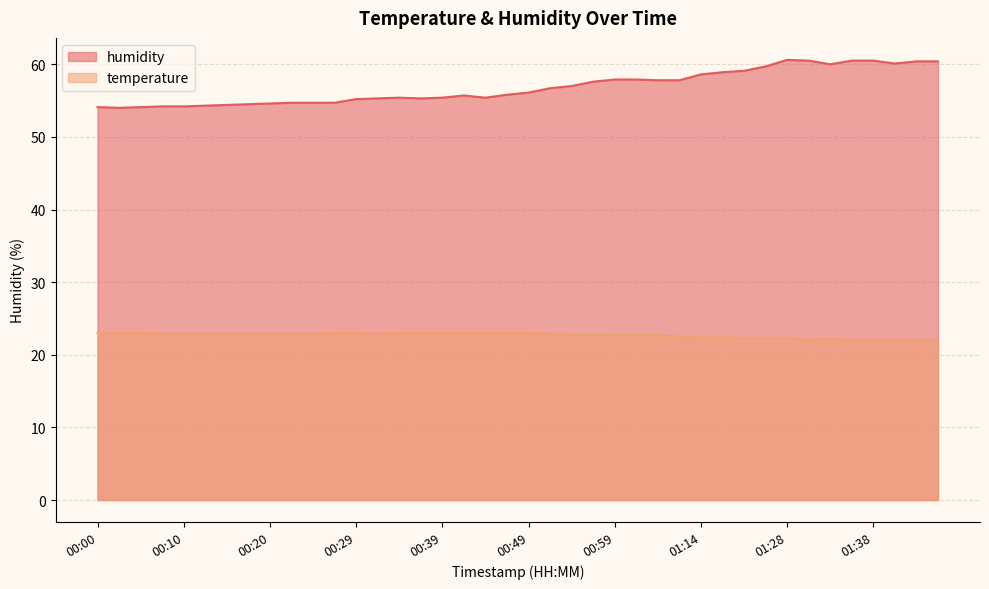

How many interior local valleys does the humidity series have?

5